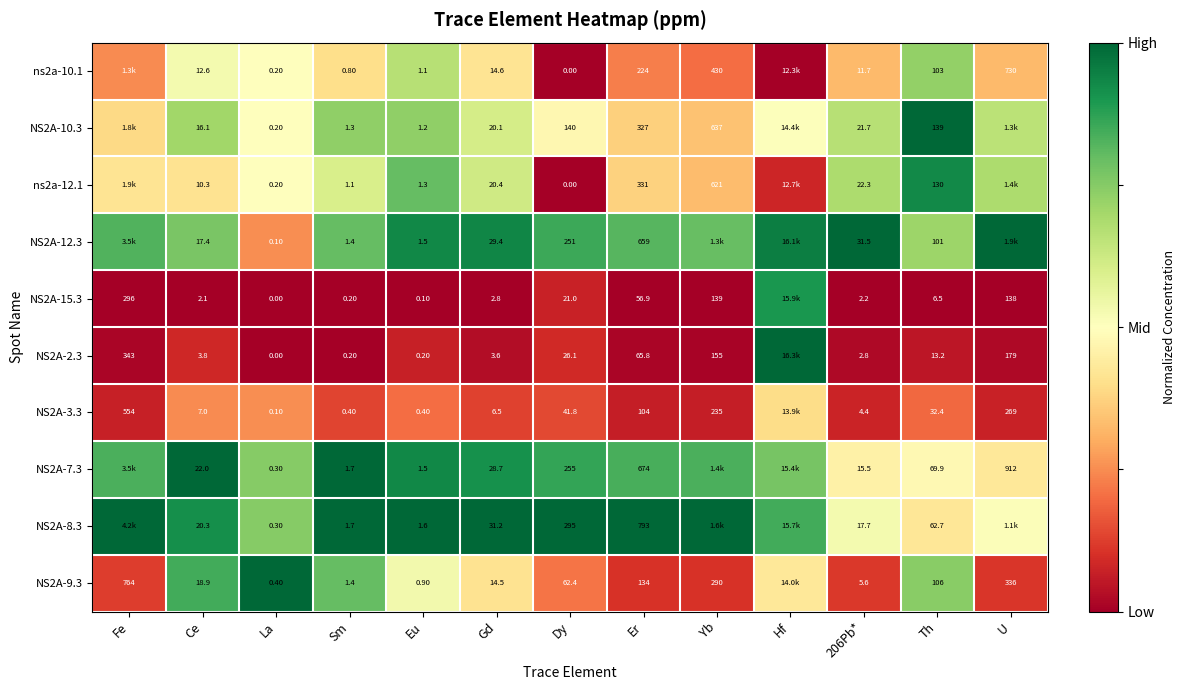

Is the value of ns2a-10.1 at Dy greater than the value of NS2A-8.3 at Th?

No